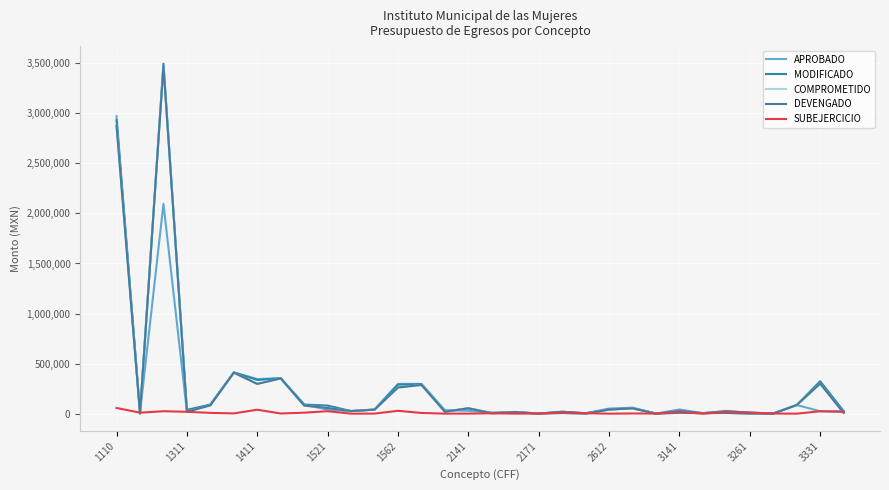

Does the chart have visible grid lines?

Yes